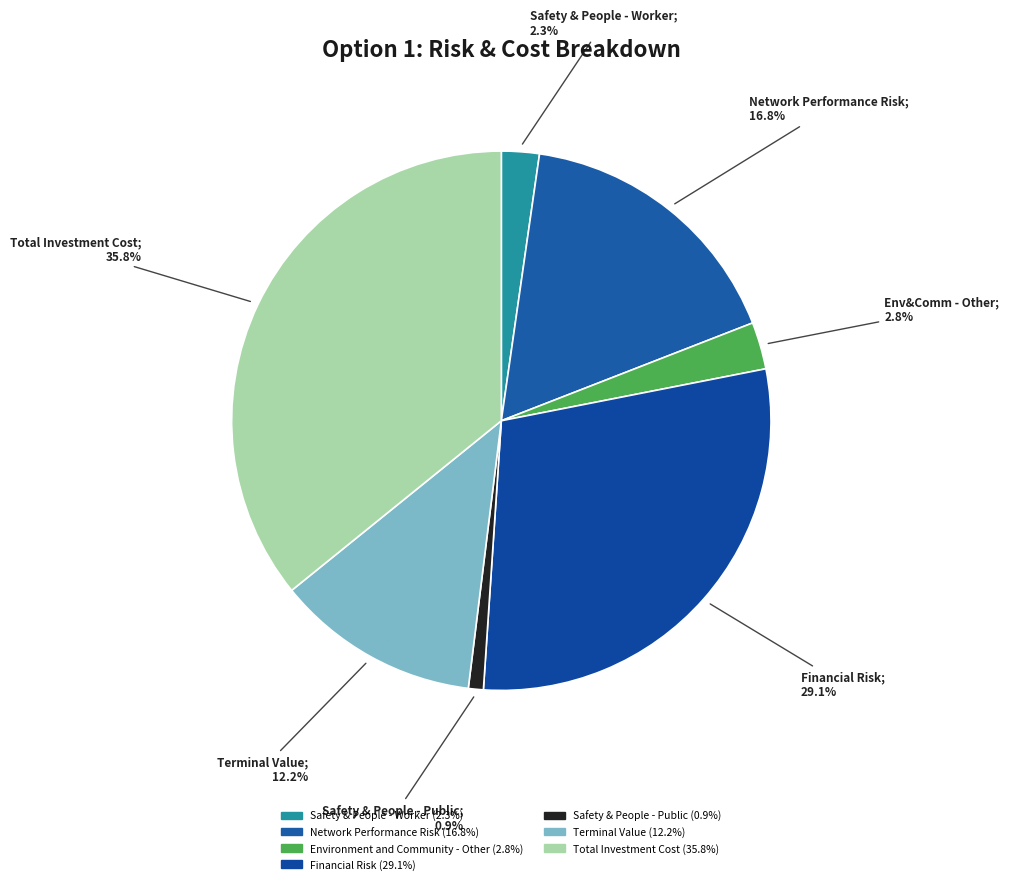

Count the number of slices in the pie.

7